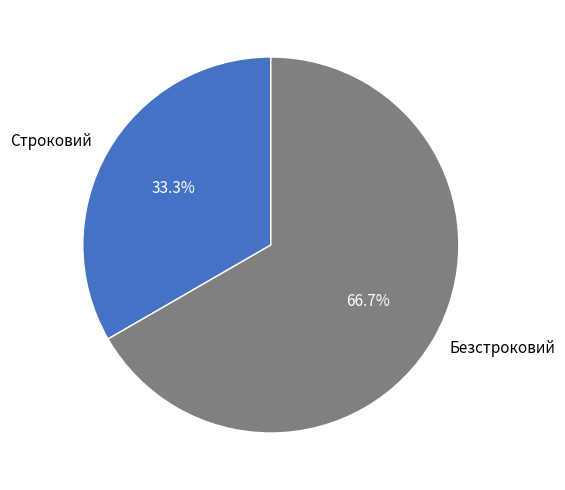

To the nearest percent, what portion does Строковий represent?

33%